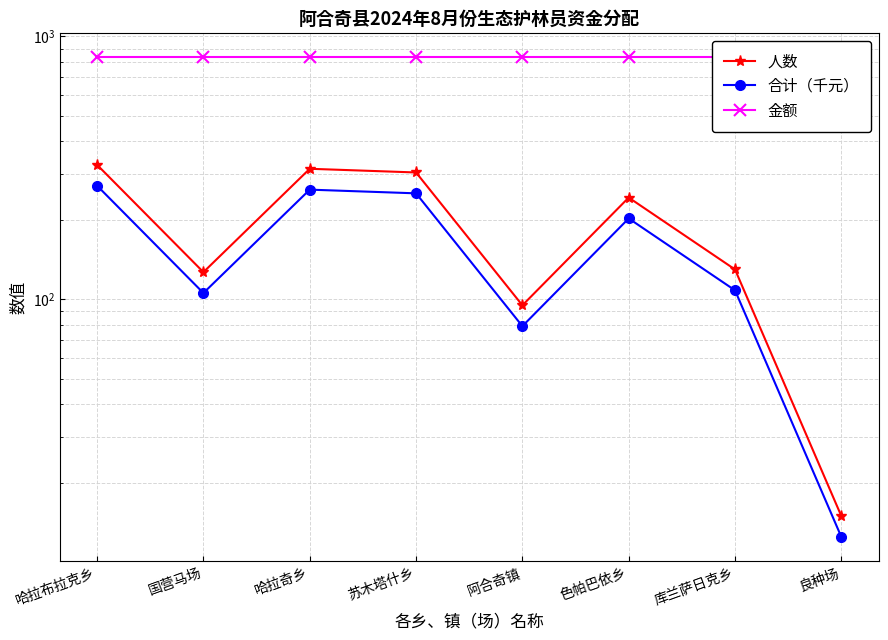

How many lines are shown in the chart?

3